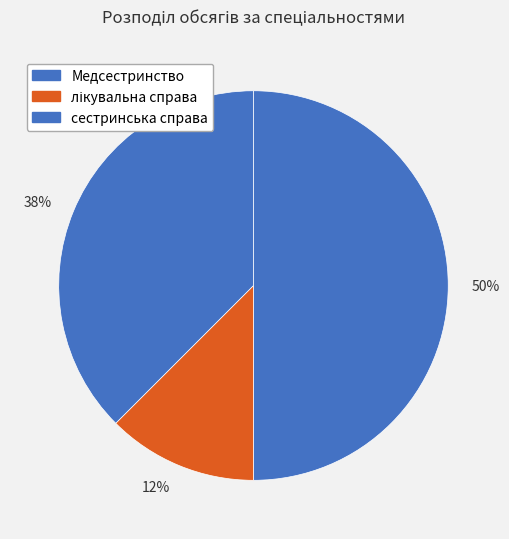

To the nearest percent, what is the average slice percentage?

33%